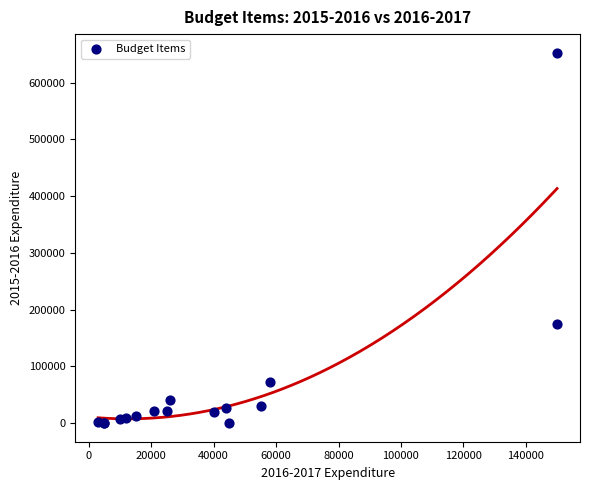

What Y value in the scatter plot is closest to 326297?

175000.0